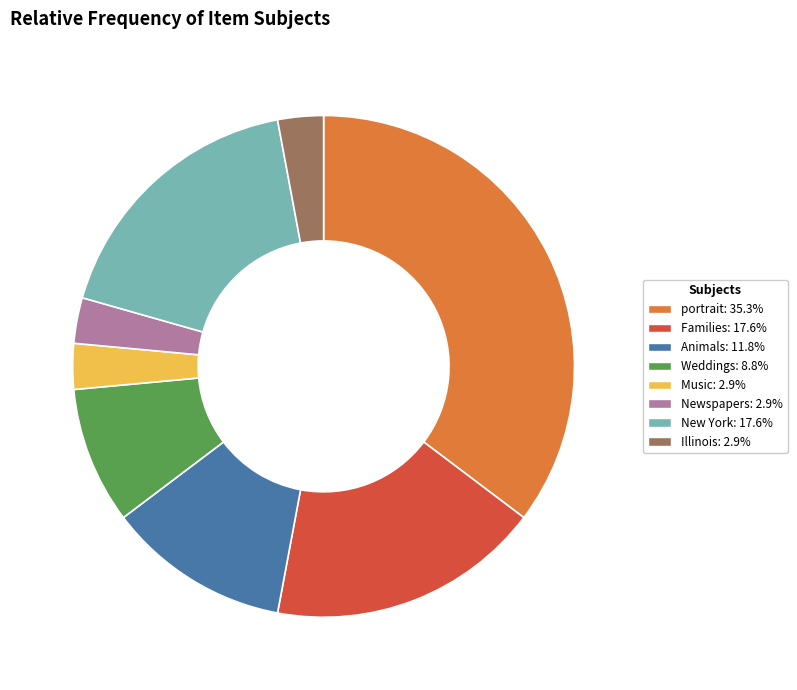

Does any single category account for the majority?

No